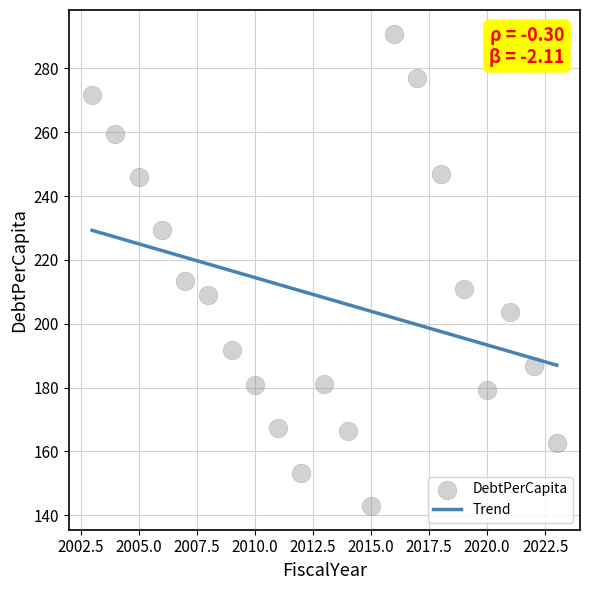

What Y value in the scatter plot is closest to 216?

213.4